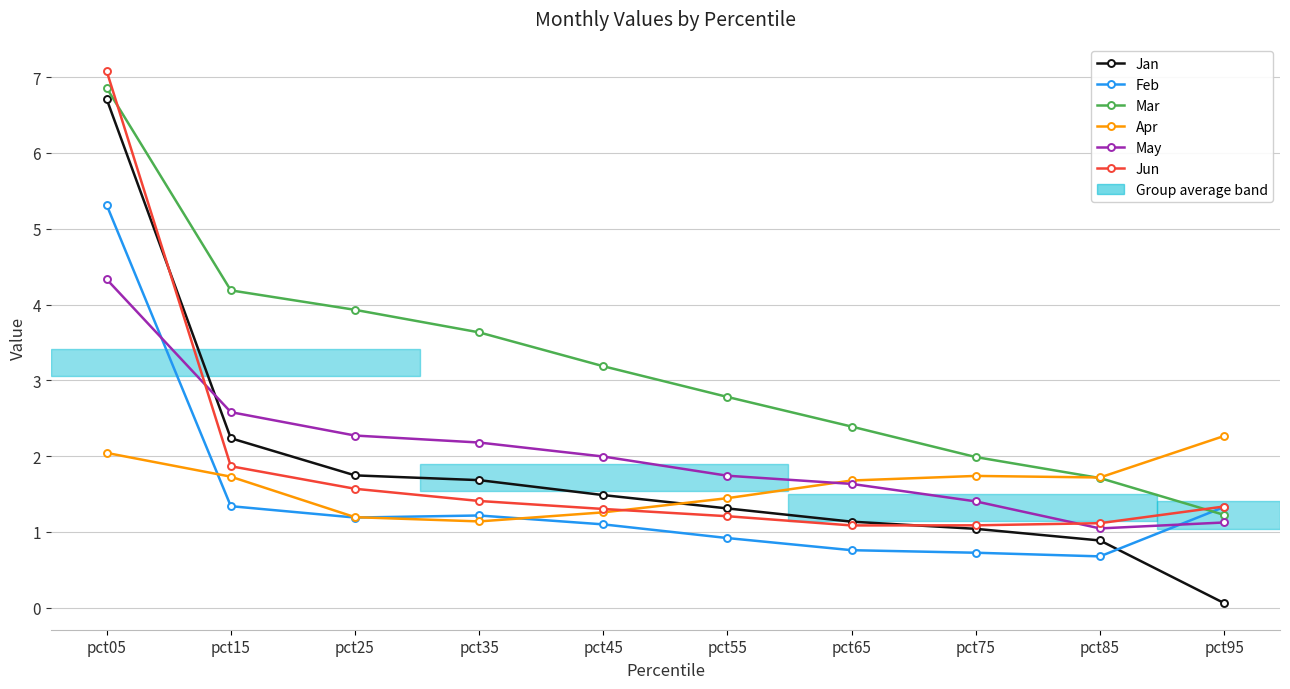

Which category has the lowest value across all series?

pct95